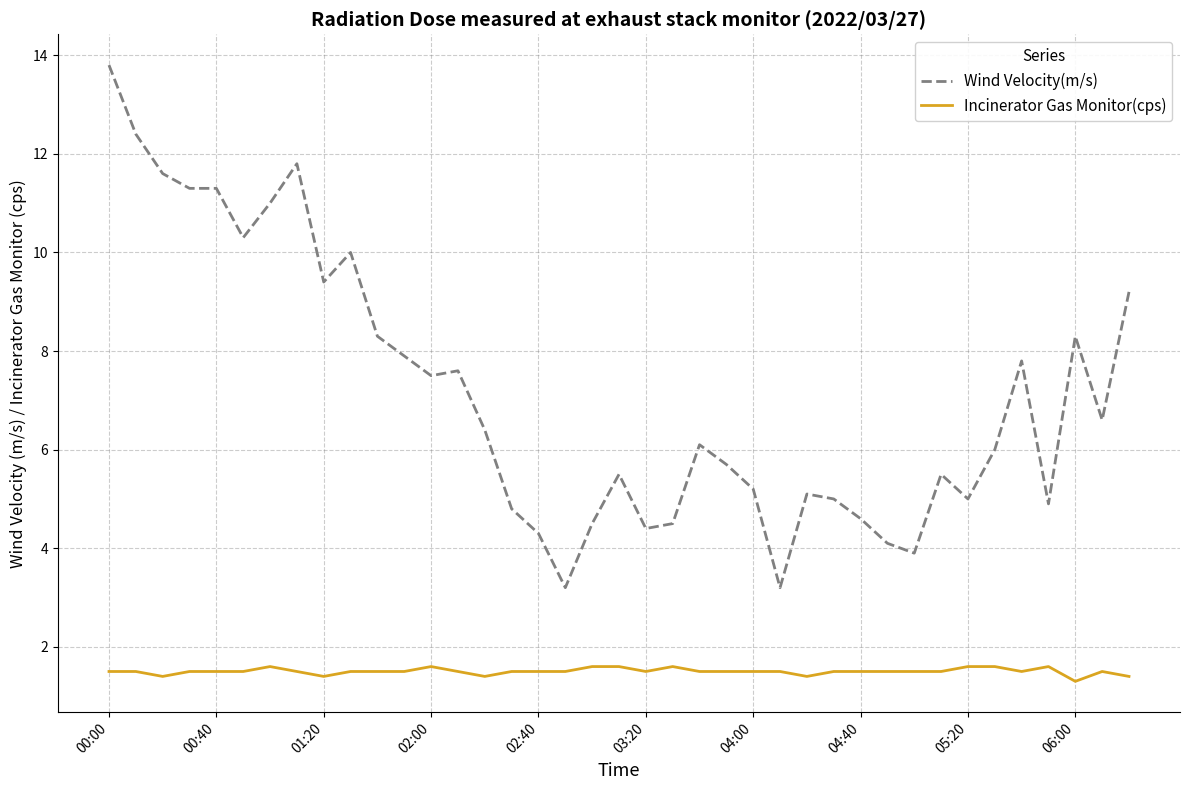

What is the average value of the Wind Velocity(m/s) series?

7.1